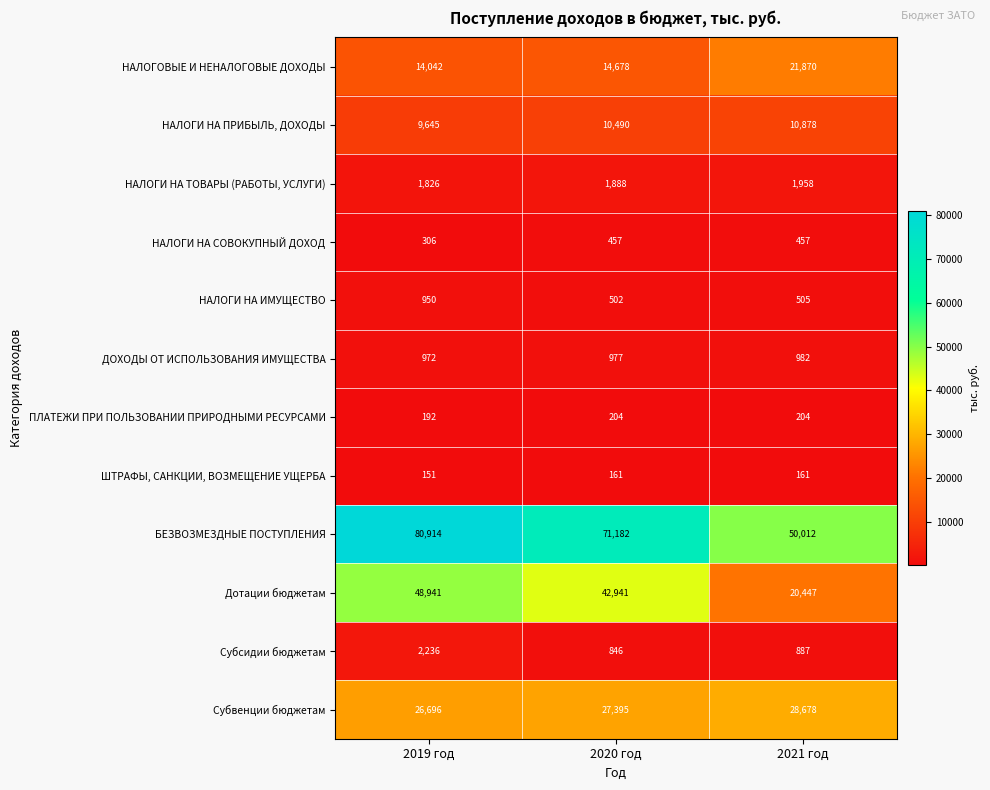

Which series has the largest range (max minus min)?

БЕЗВОЗМЕЗДНЫЕ ПОСТУПЛЕНИЯ